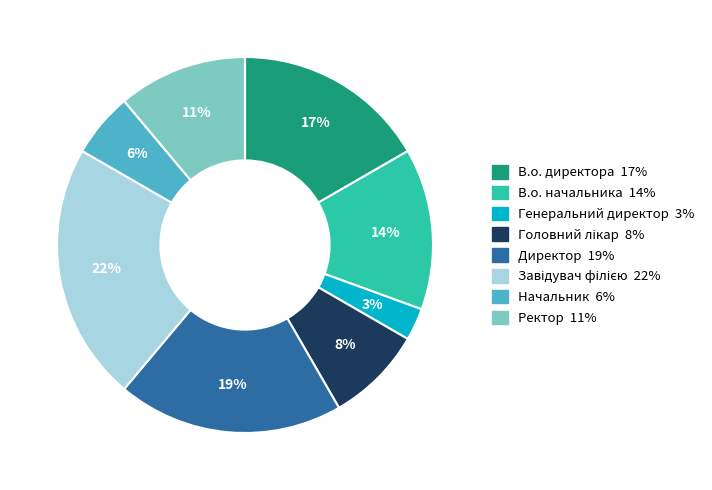

What is the ratio of the value at Начальник to the value at Ректор?

0.5